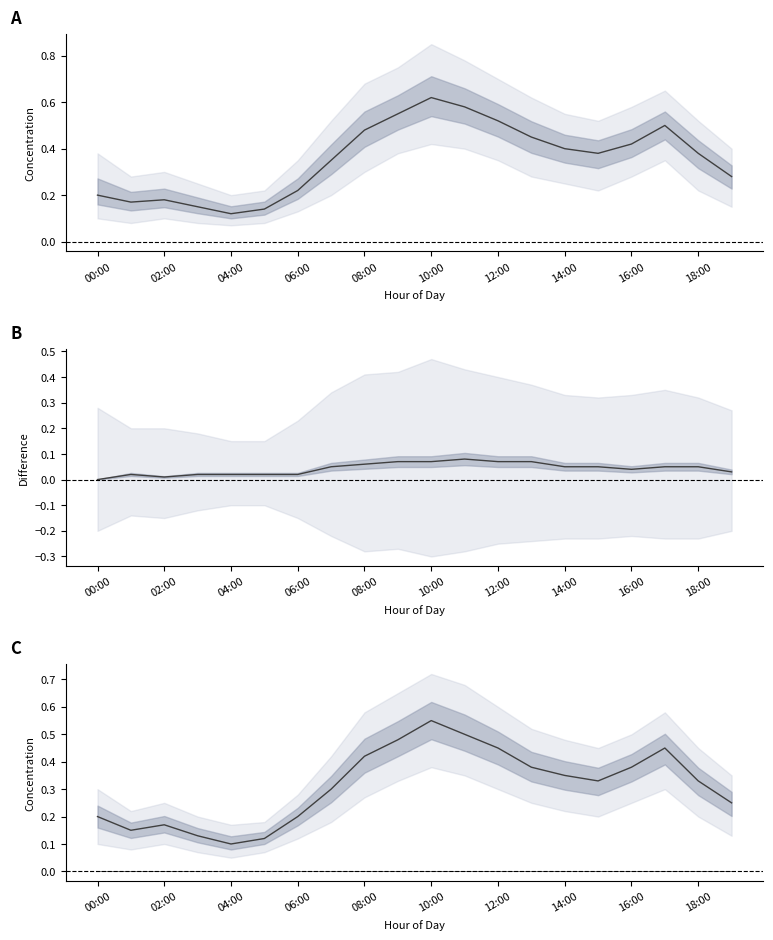

Which category has the lowest value in the P1 - P2 series?

00:00